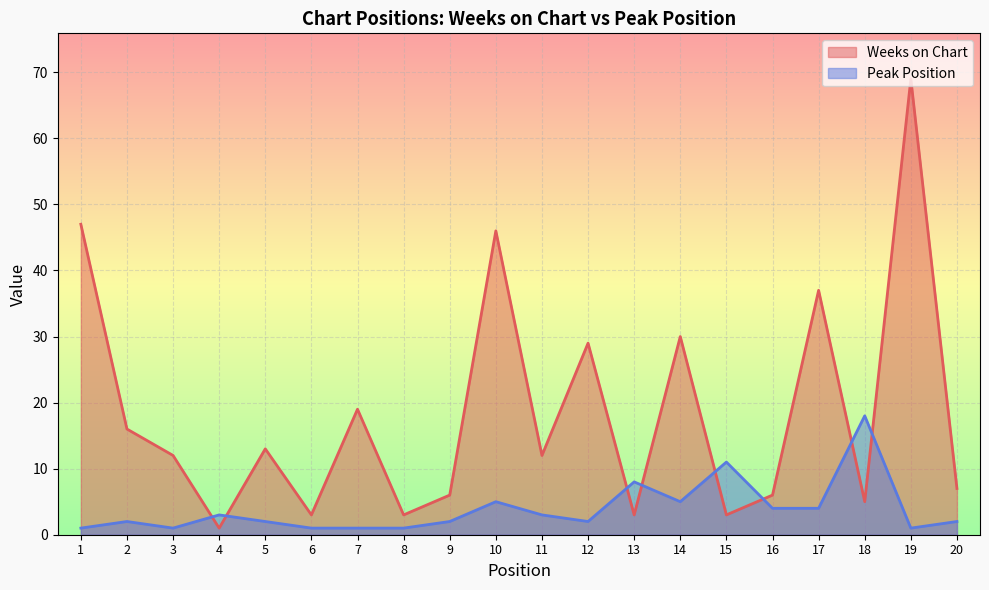

In Peak Position, how many points are lower than both neighbors (excluding endpoints)?

4